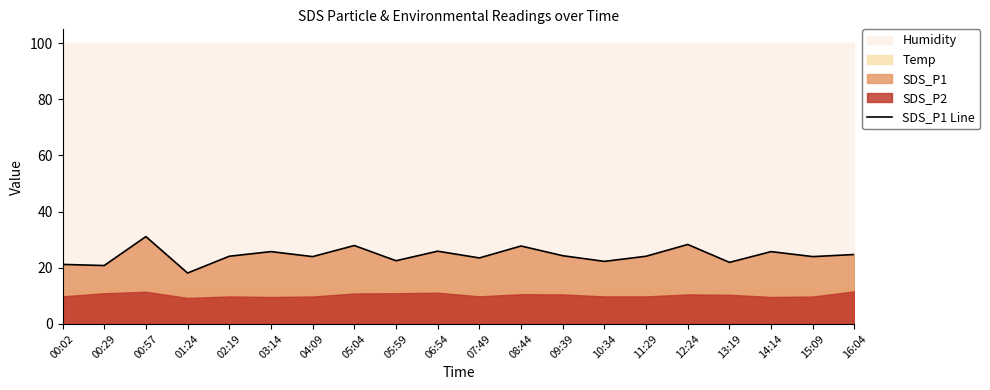

Is it true that the value at 00:29 is 20.8?

True